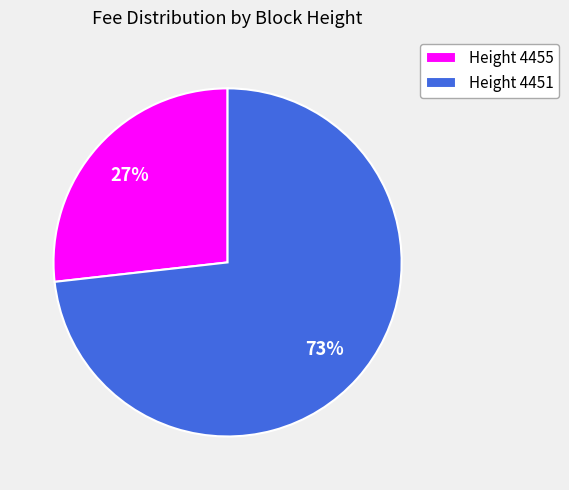

Count the number of slices in the pie.

2